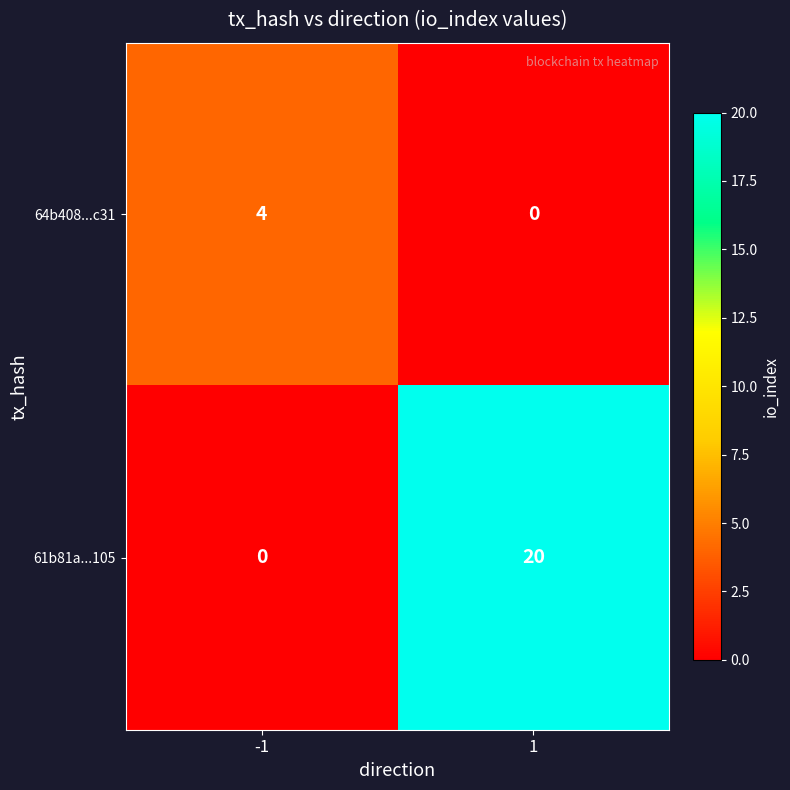

At -1, list the series in order from smallest to largest.

61b81a...105, 64b408...c31